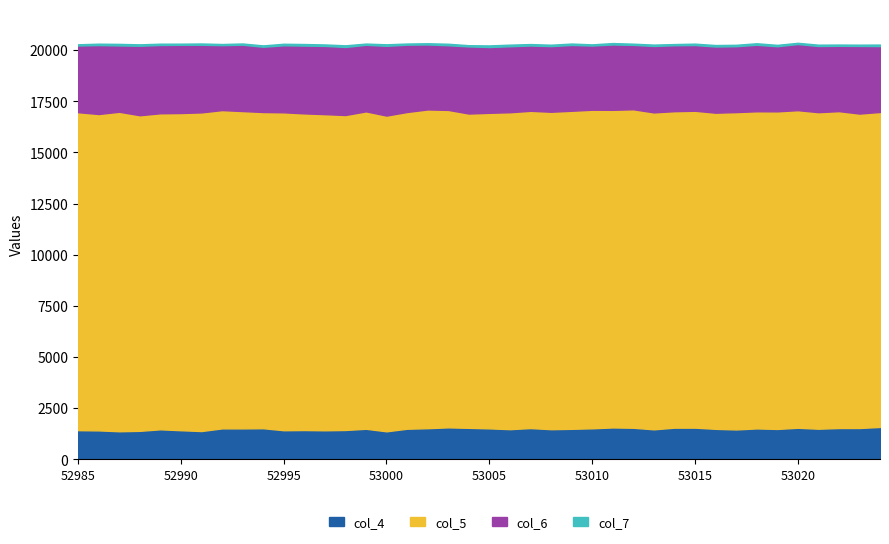

What is the value of the col_4 point at the 18th from the left?

1519